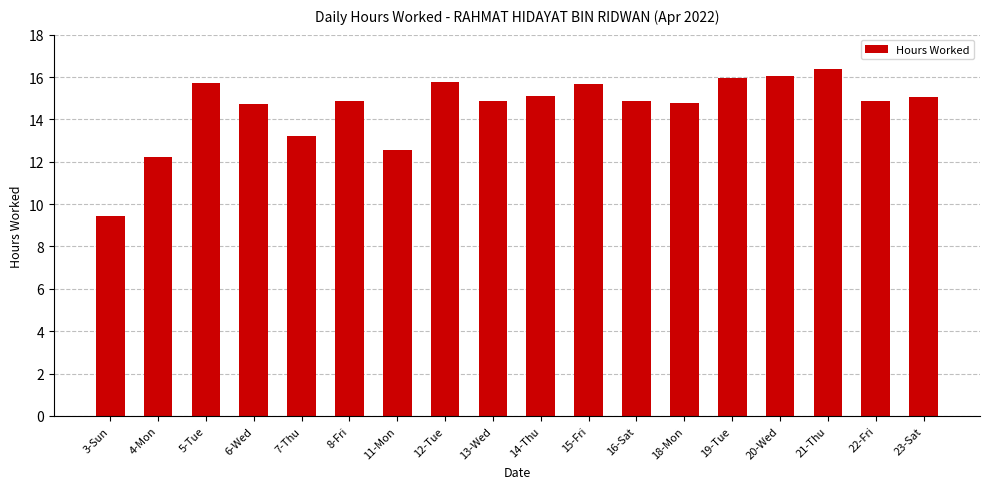

What is the minimum value shown in the chart?

9.4